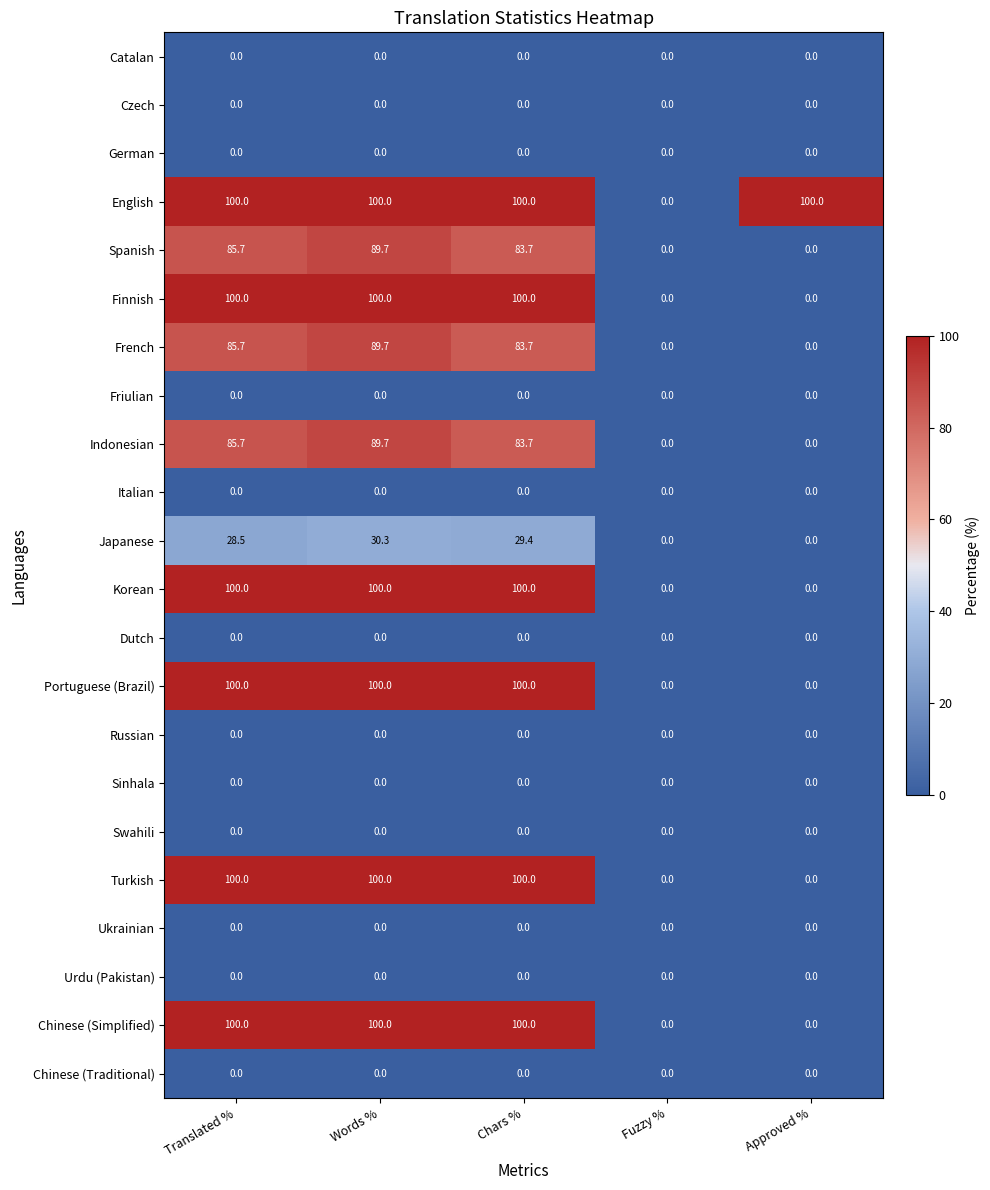

What is the total value across all series at Translated %?

885.6